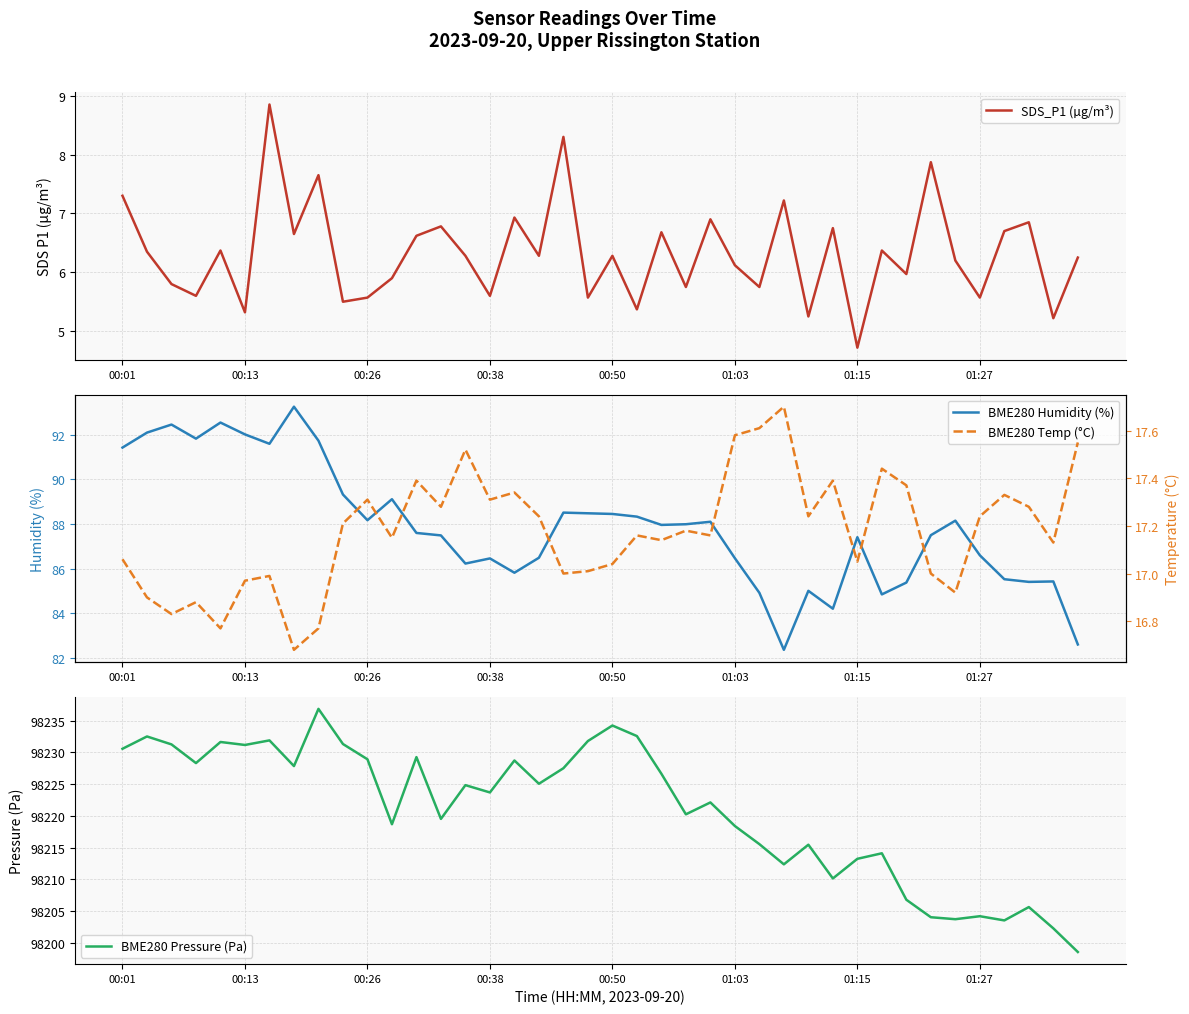

What is the total value across all series at 31?

98322.8